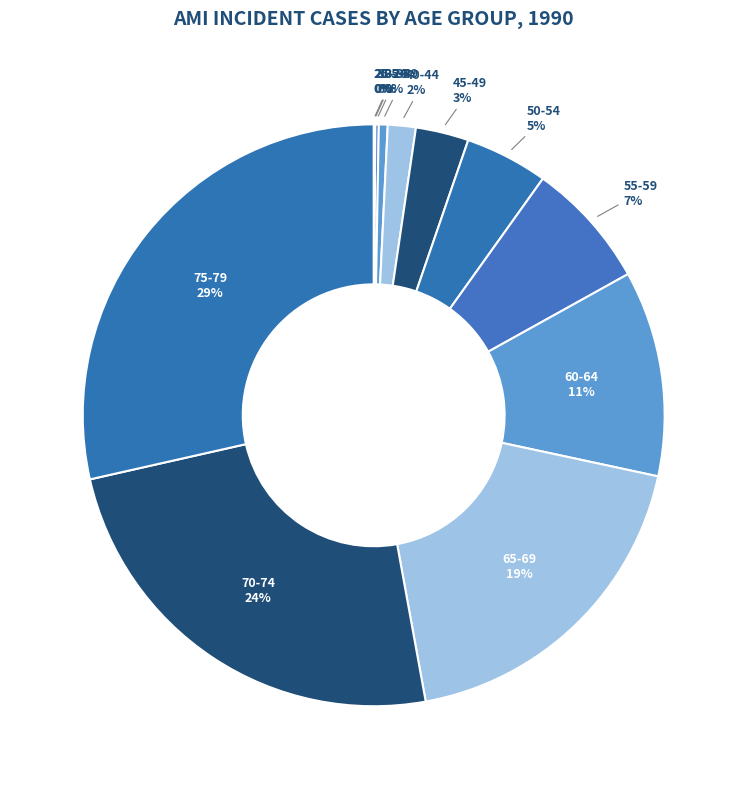

Which slice is the smallest?

20-24